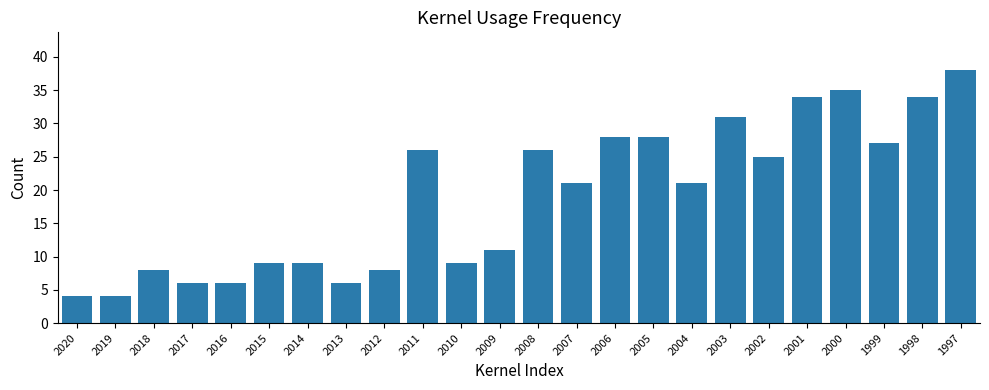

Which label corresponds to the largest value in the chart?

1997